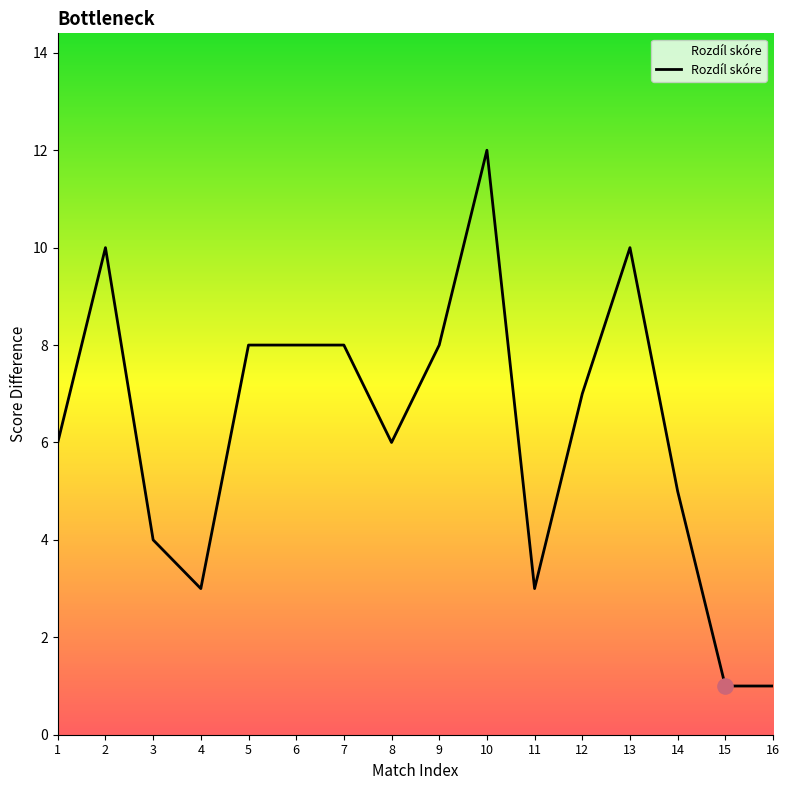

What is the change in value from 4 to 13?

+7